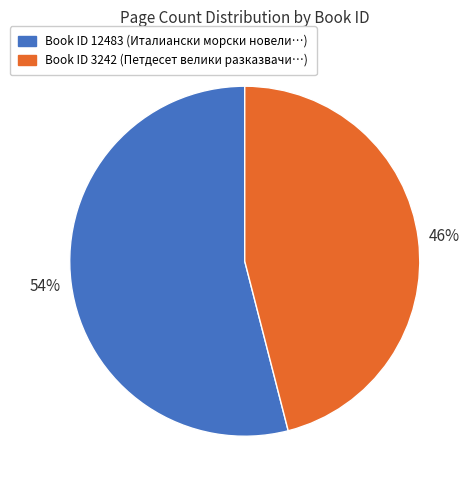

To the nearest percent, what is the average slice percentage?

50%